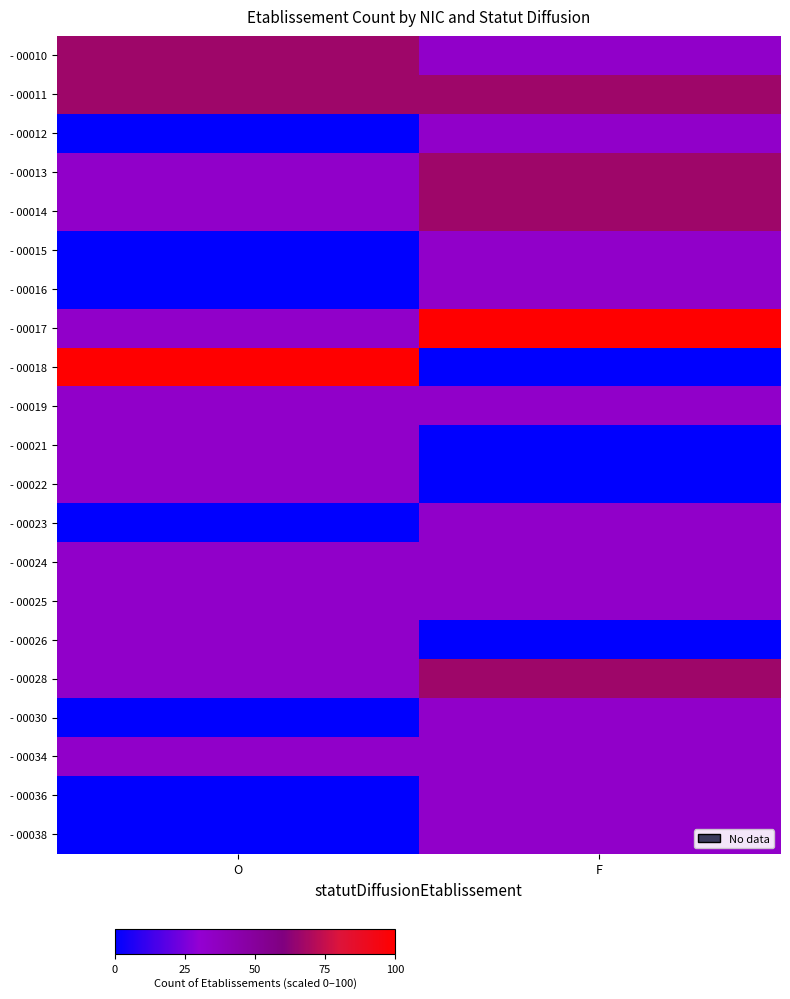

Reading right to left, list all the values displayed in this chart.

- 00010: F=33.3	O=66.7
- 00011: F=66.7	O=66.7
- 00012: F=33.3	O=0.0
- 00013: F=66.7	O=33.3
- 00014: F=66.7	O=33.3
- 00015: F=33.3	O=0.0
- 00016: F=33.3	O=0.0
- 00017: F=100.0	O=33.3
- 00018: F=0.0	O=100.0
- 00019: F=33.3	O=33.3
- 00021: F=0.0	O=33.3
- 00022: F=0.0	O=33.3
- 00023: F=33.3	O=0.0
- 00024: F=33.3	O=33.3
- 00025: F=33.3	O=33.3
- 00026: F=0.0	O=33.3
- 00028: F=66.7	O=33.3
- 00030: F=33.3	O=0.0
- 00034: F=33.3	O=33.3
- 00036: F=33.3	O=0.0
- 00038: F=33.3	O=0.0